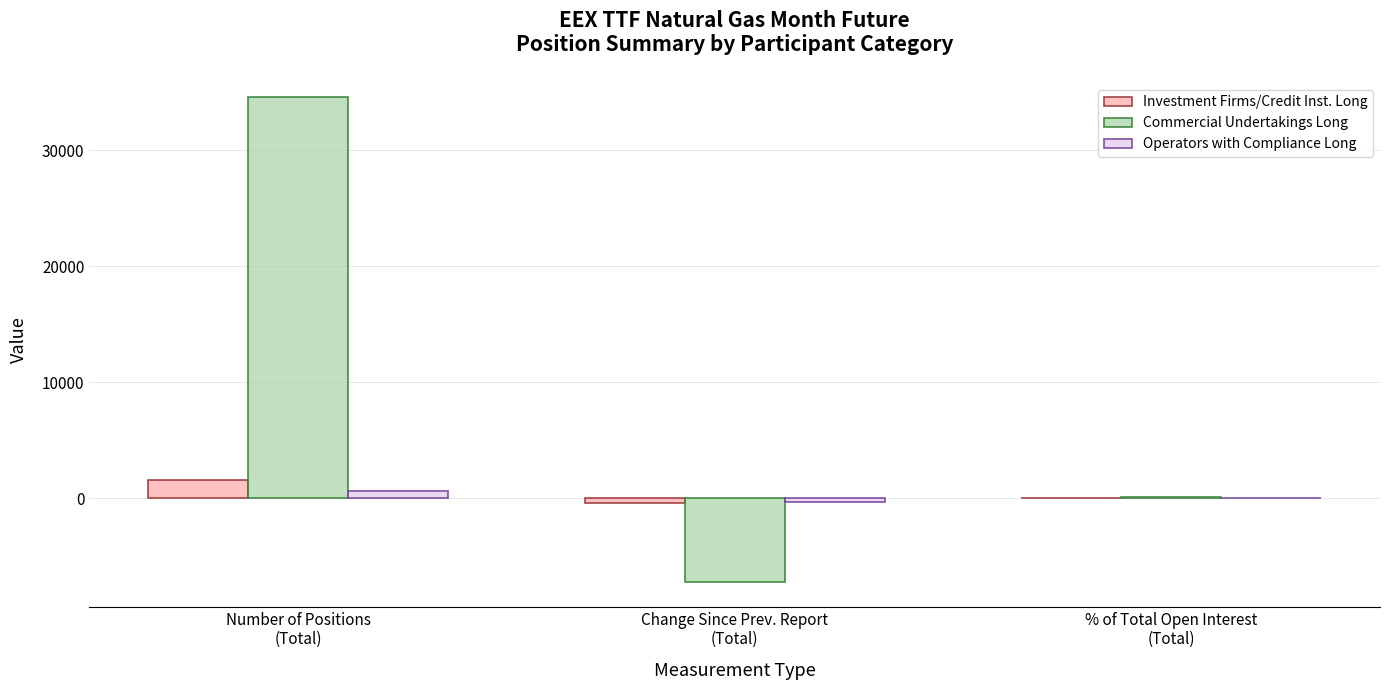

How many Operators with Compliance Long values are between -299 and 607?

3